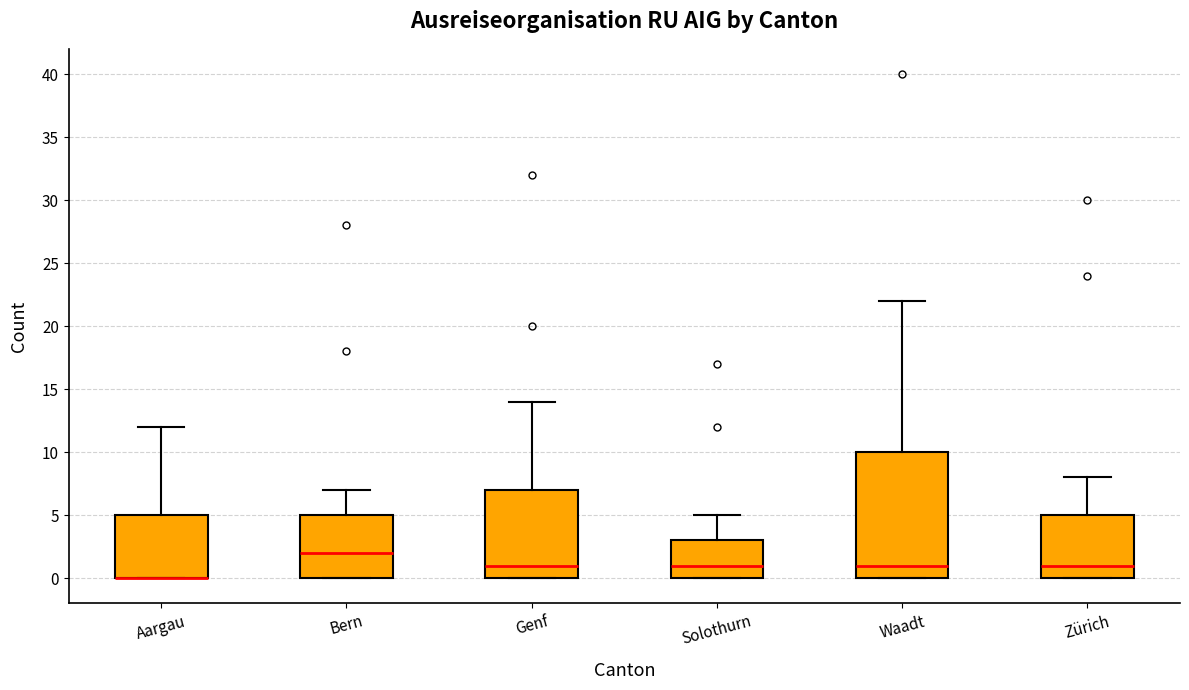

Reading left to right, read every box against the y-axis: the position of its median line, the range the box covers, and the ends of its whiskers. The values are not printed on the chart, so give them approximately, as read against the axis.

Aargau: median 0 (drawn on the box's lower edge), box 0 to 5, whiskers 0 to 12
Bern: median 2, box 0 to 5, whiskers 0 to 7
Genf: median 1, box 0 to 7, whiskers 0 to 14
Solothurn: median 1, box 0 to 3, whiskers 0 to 5
Waadt: median 1, box 0 to 10, whiskers 0 to 22
Zürich: median 1, box 0 to 5, whiskers 0 to 8